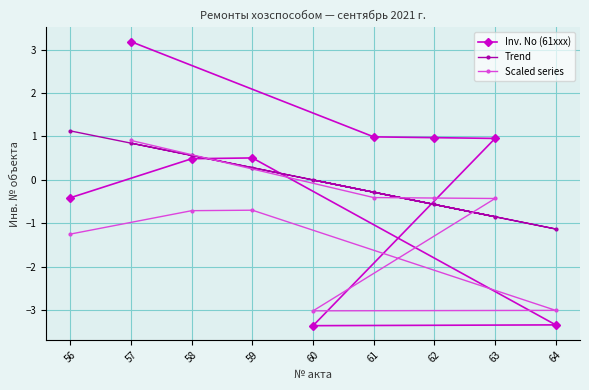

Reading left to right, extract all data points from this chart.

Inv. No (61xxx): 56=-0.4	58=0.5	59=0.5	64=-3.3	60=-3.4	63=1.0	62=1.0	61=1.0	57=3.2
Trend: 56=1.1	58=0.6	59=0.3	64=-1.1	60=-0.0	63=-0.8	62=-0.6	61=-0.3	57=0.8
Scaled series: 56=-1.2	58=-0.7	59=-0.7	64=-3.0	60=-3.0	63=-0.4	62=-0.4	61=-0.4	57=0.9